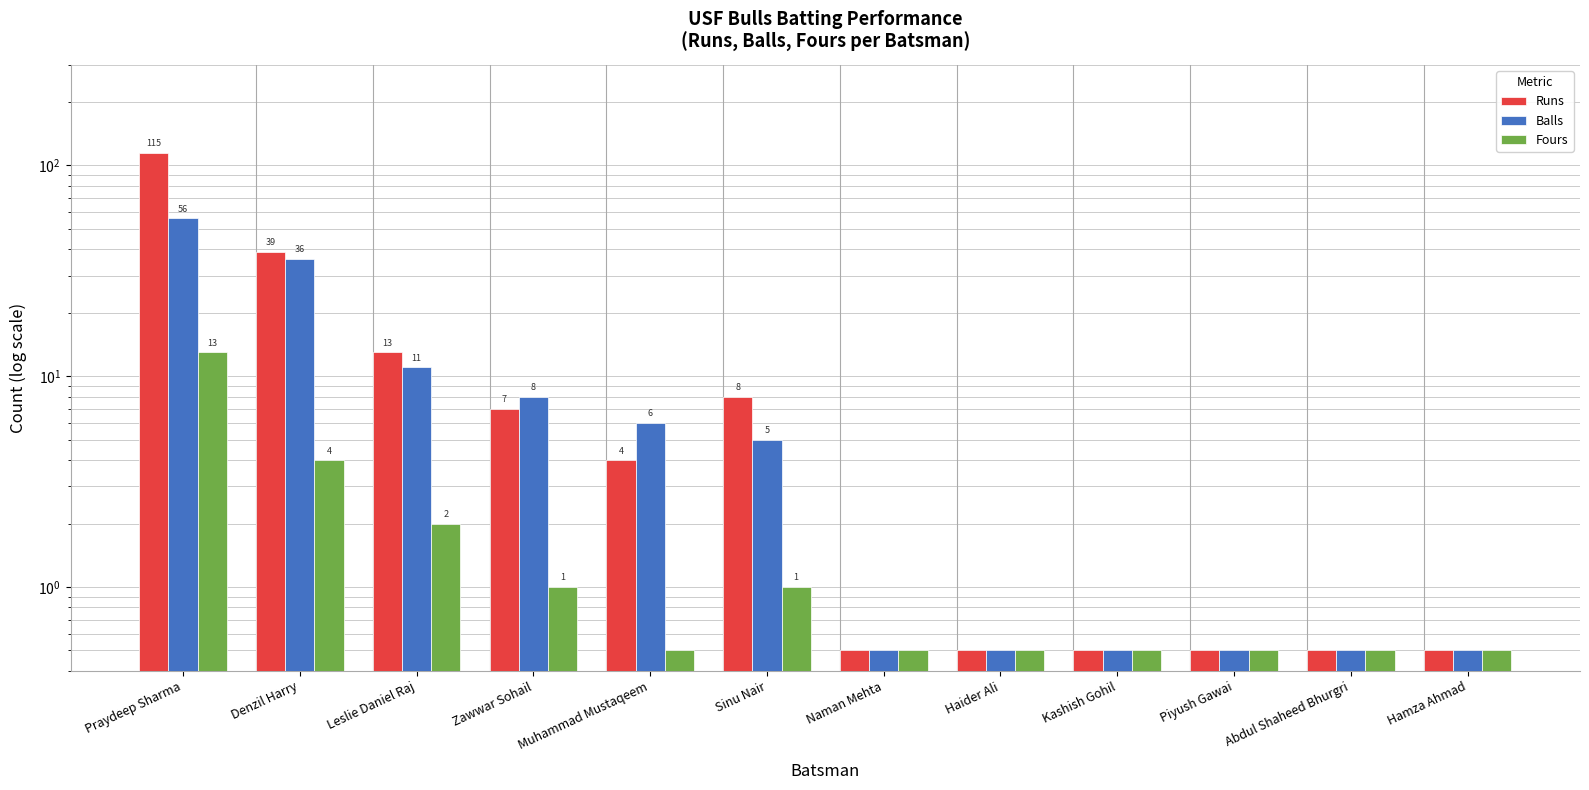

How many series are shown in this chart?

3